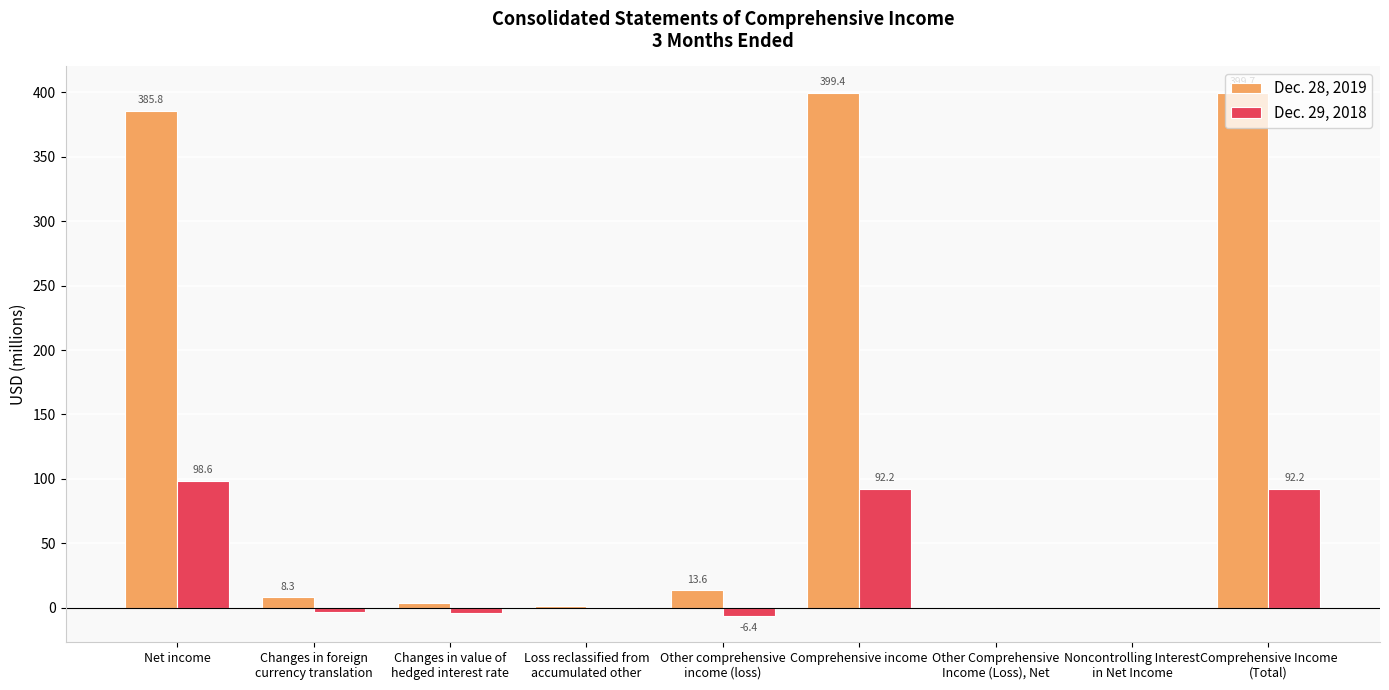

What is the maximum value for Dec. 29, 2018?

98.6